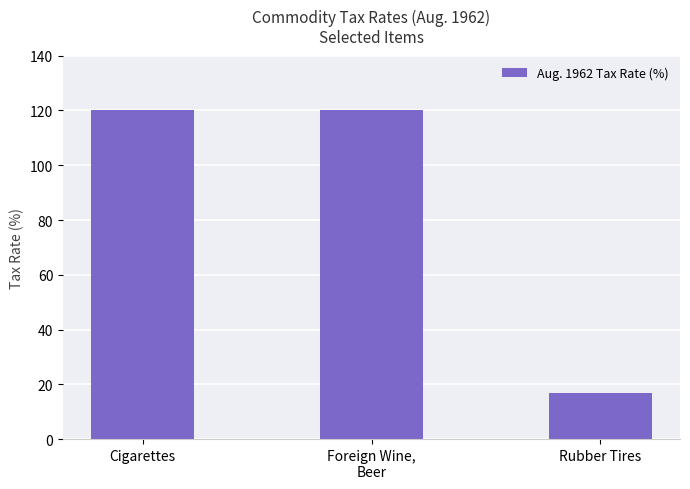

Is it true that the value at Cigarettes is 120?

True